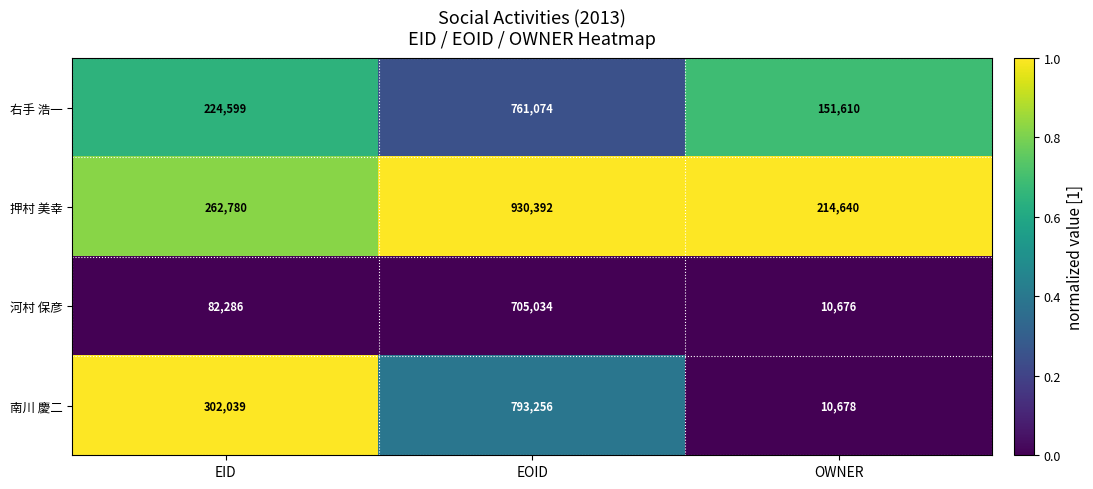

What is the difference between the maximum and minimum values in the 押村 美幸 series?

715752